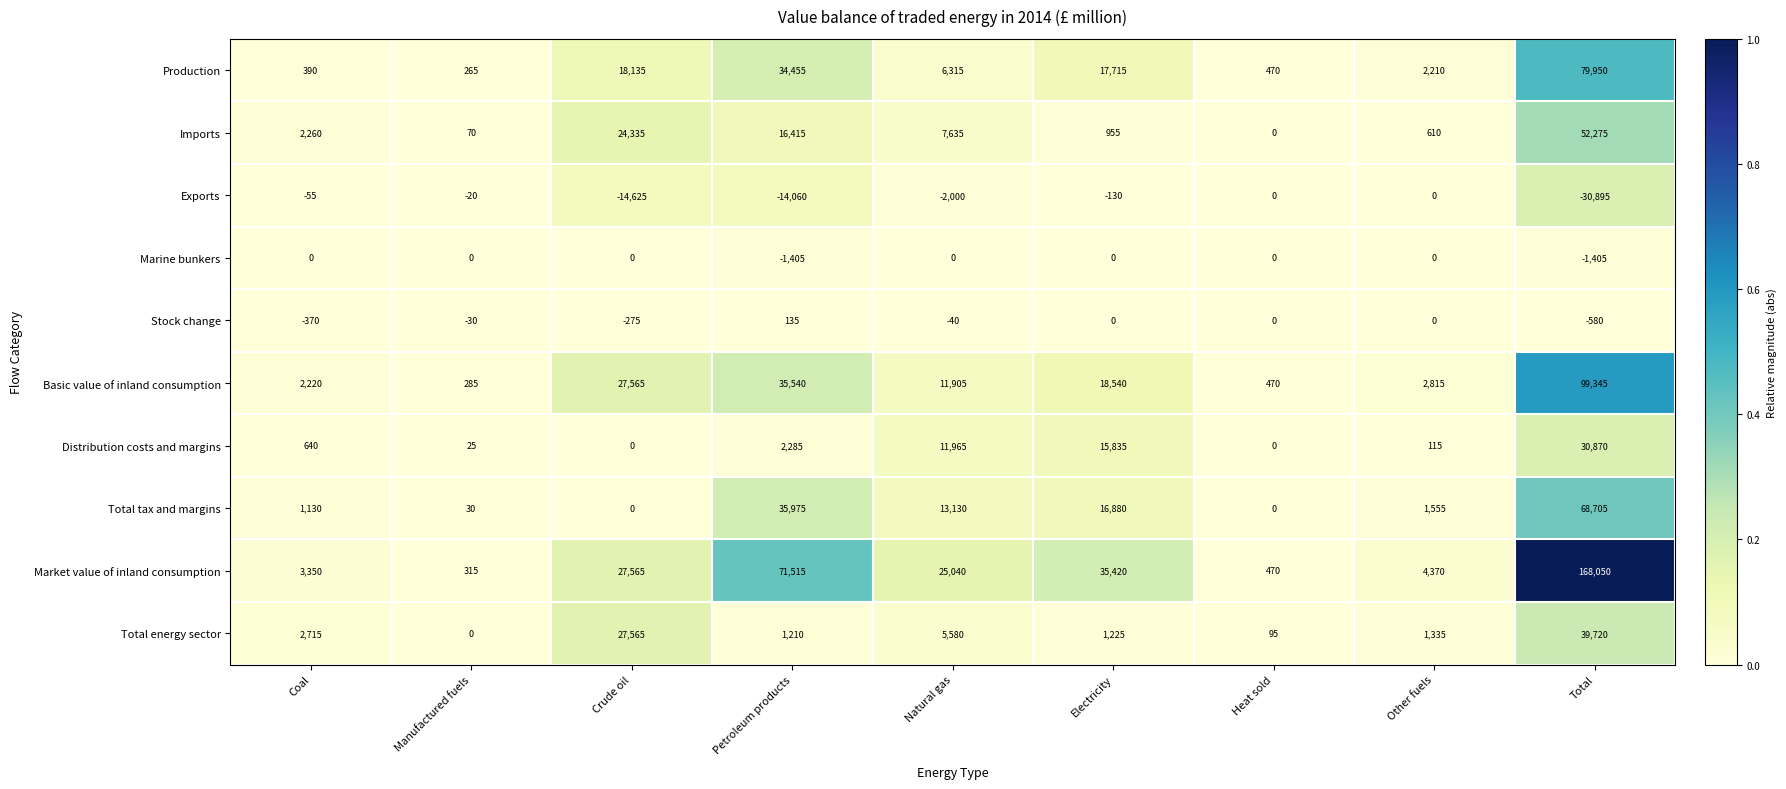

Which label corresponds to the smallest value in the chart?

Total